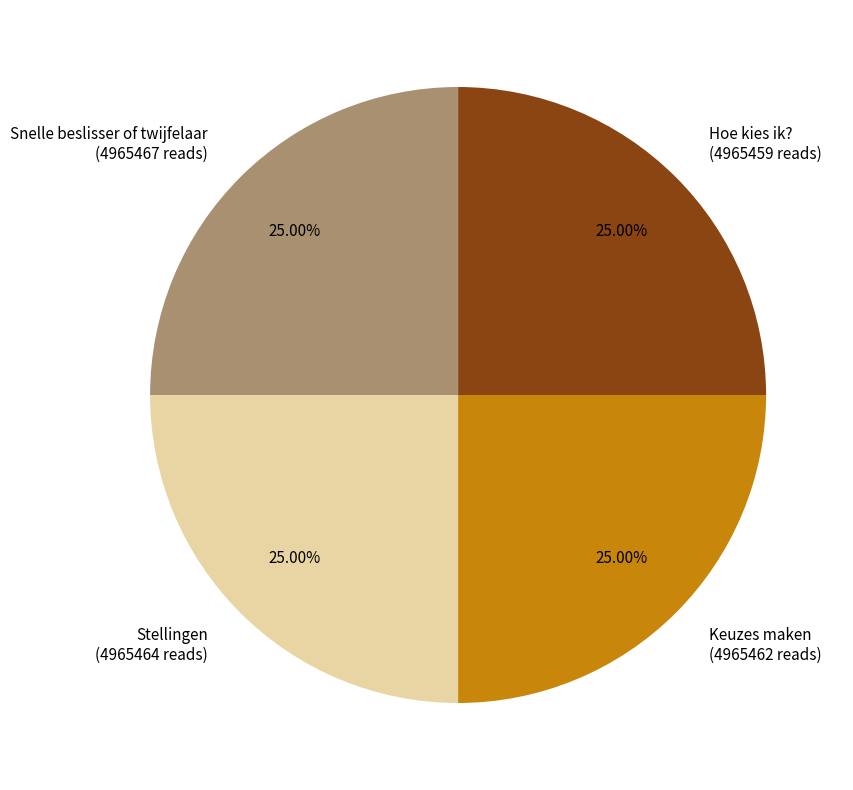

What is the ratio of the value at Snelle beslisser of twijfelaar to the value at Hoe kies ik??

1.0